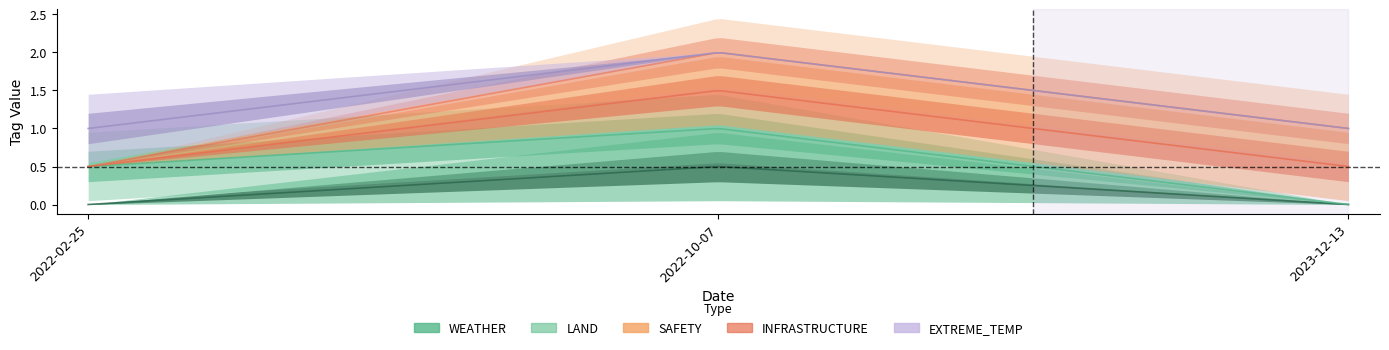

How many distinct data groups are displayed?

5